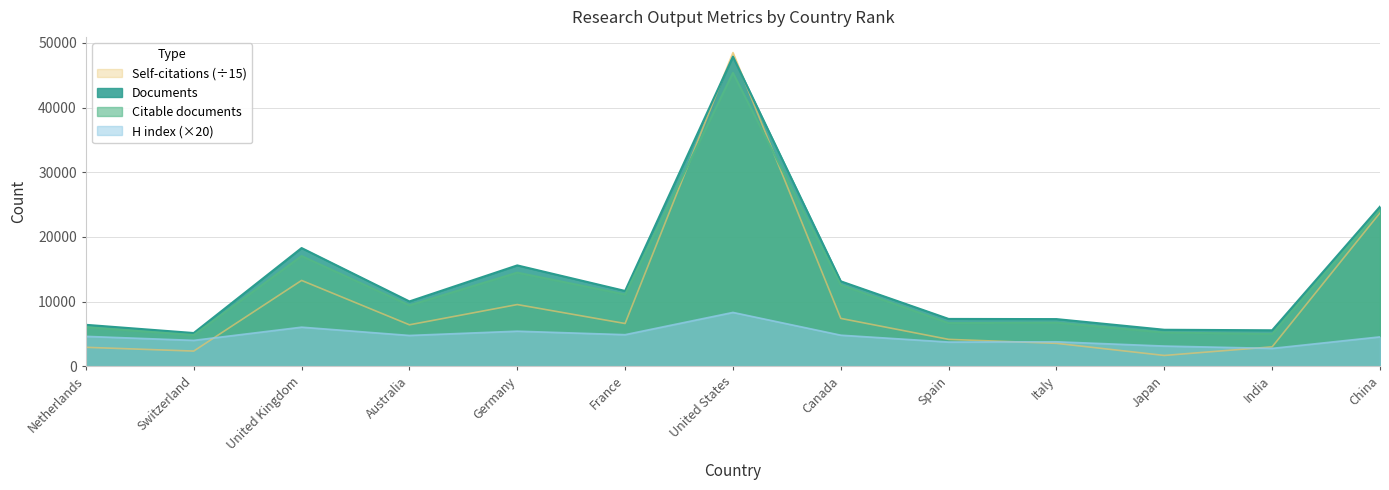

At how many categories does at least one series exceed 29673?

1